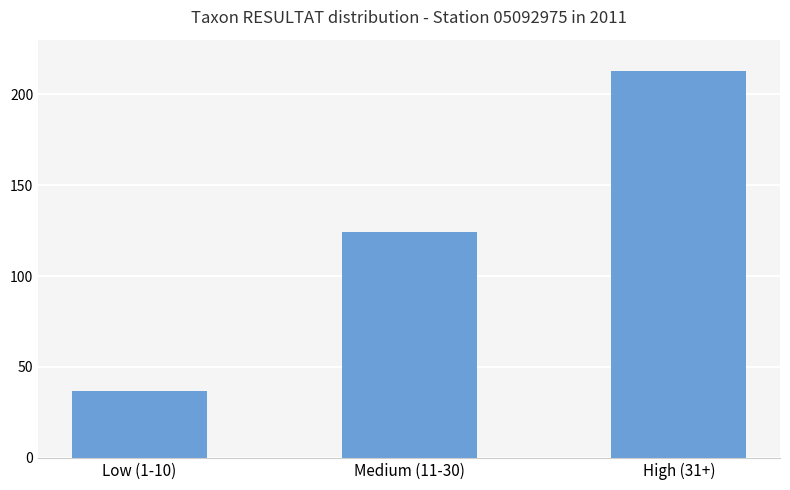

List the labels in order of value, smallest first.

Low (1-10), Medium (11-30), High (31+)